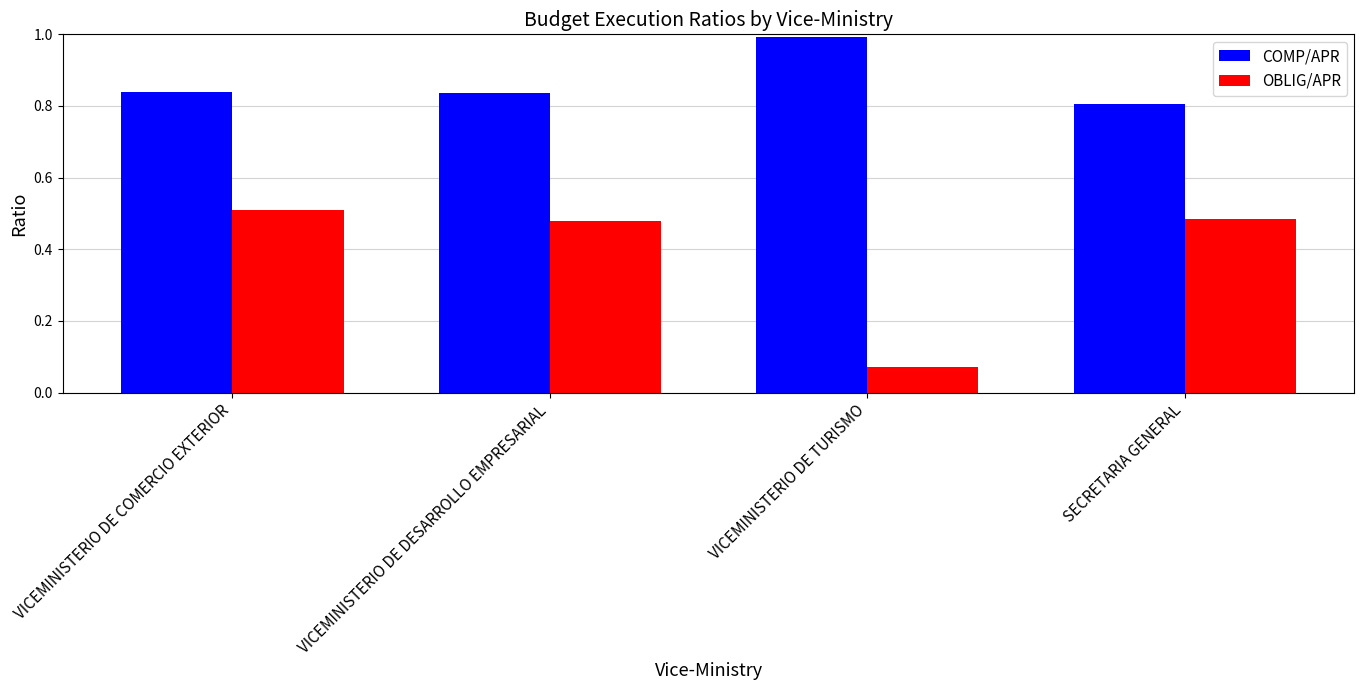

Rank the series by their average value, from highest to lowest.

COMP/APR, OBLIG/APR